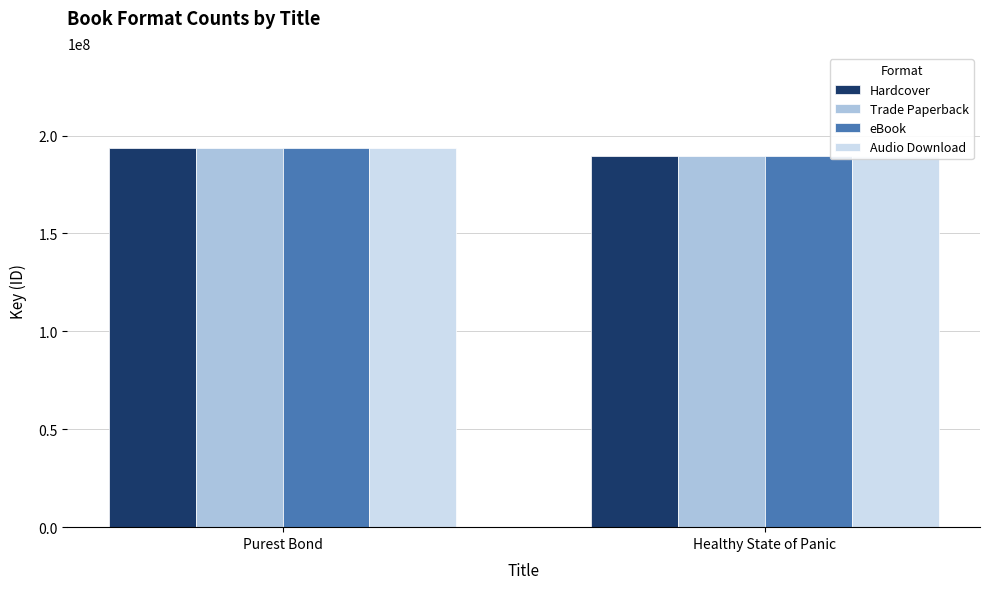

The Trade Paperback series shows 114795213 at Healthy State of Panic. True or false?

False